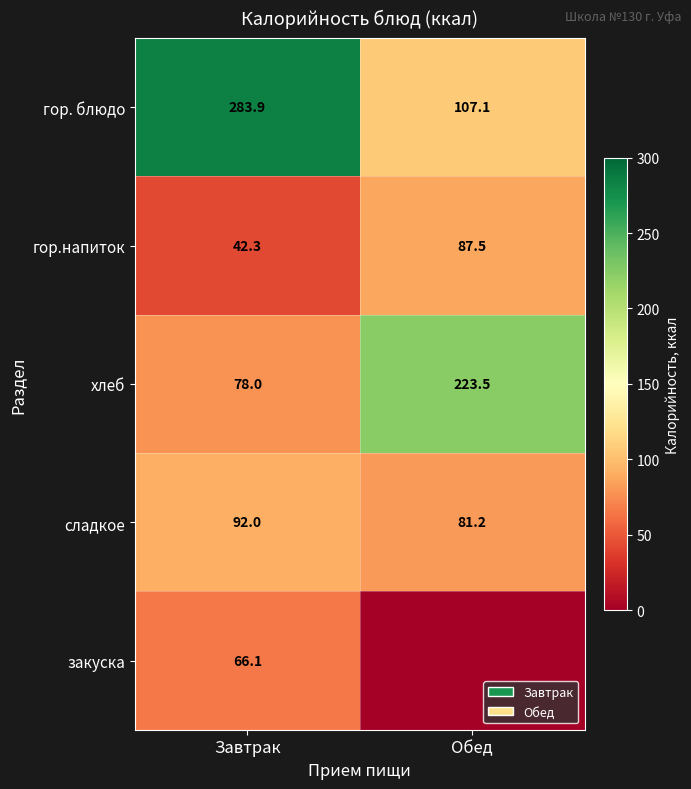

The value of сладкое at Завтрак is 145.7. True or false?

False